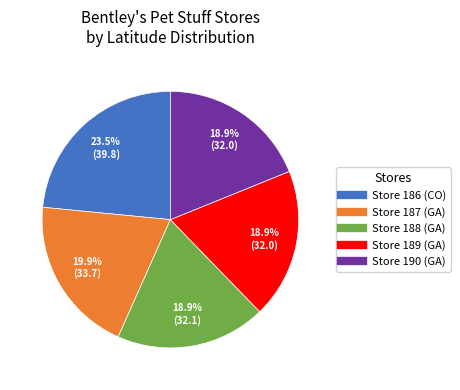

What is the largest slice in the pie chart?

Store 186 (CO)